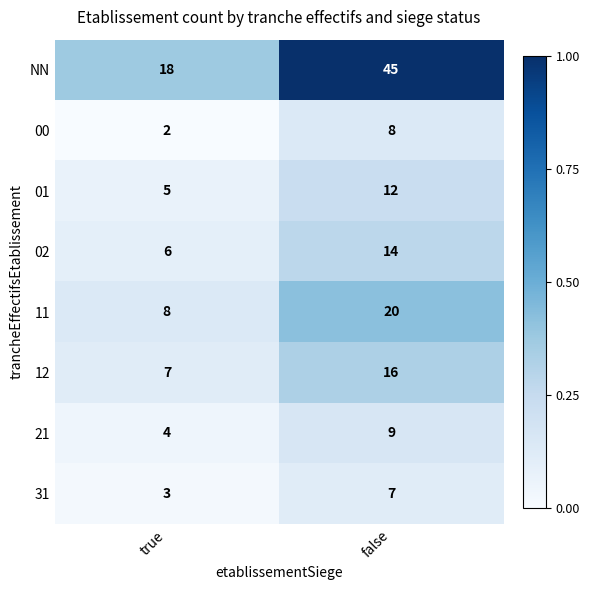

Which series has the largest total across all categories?

NN